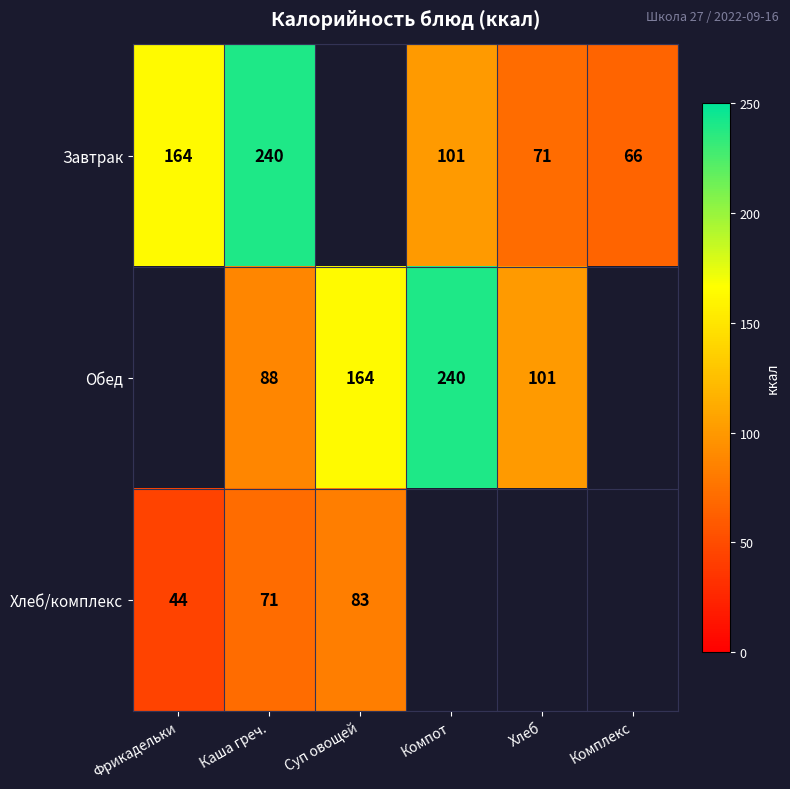

The Завтрак series shows 240 at Каша греч.. True or false?

True